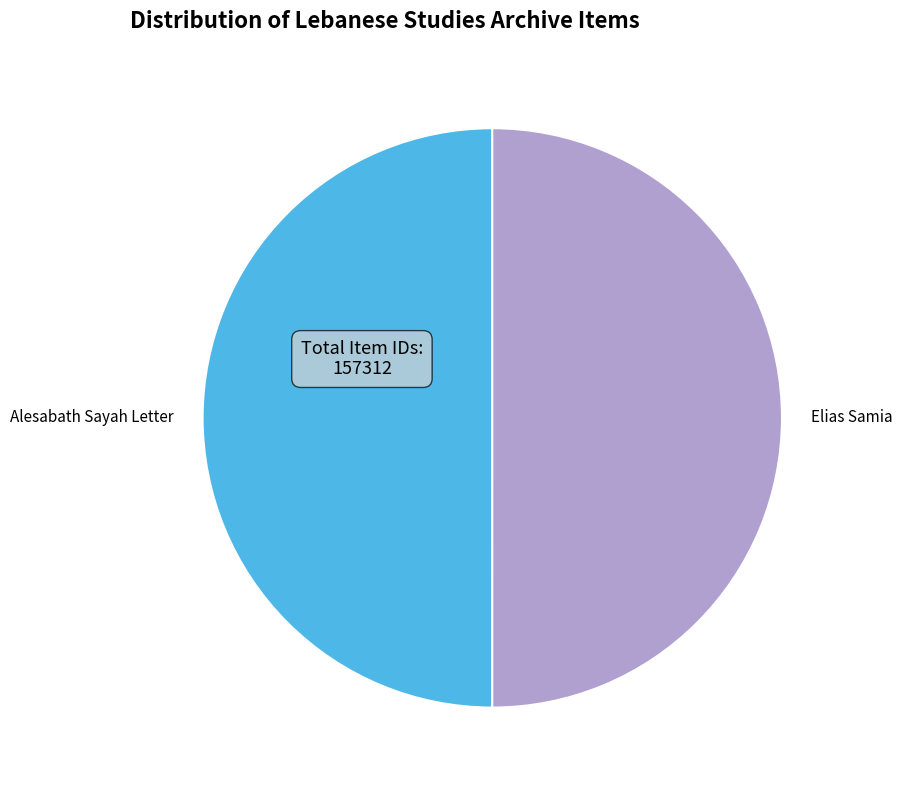

Do Alesabath Sayah Letter and Elias Samia together represent more than half of the pie?

Yes